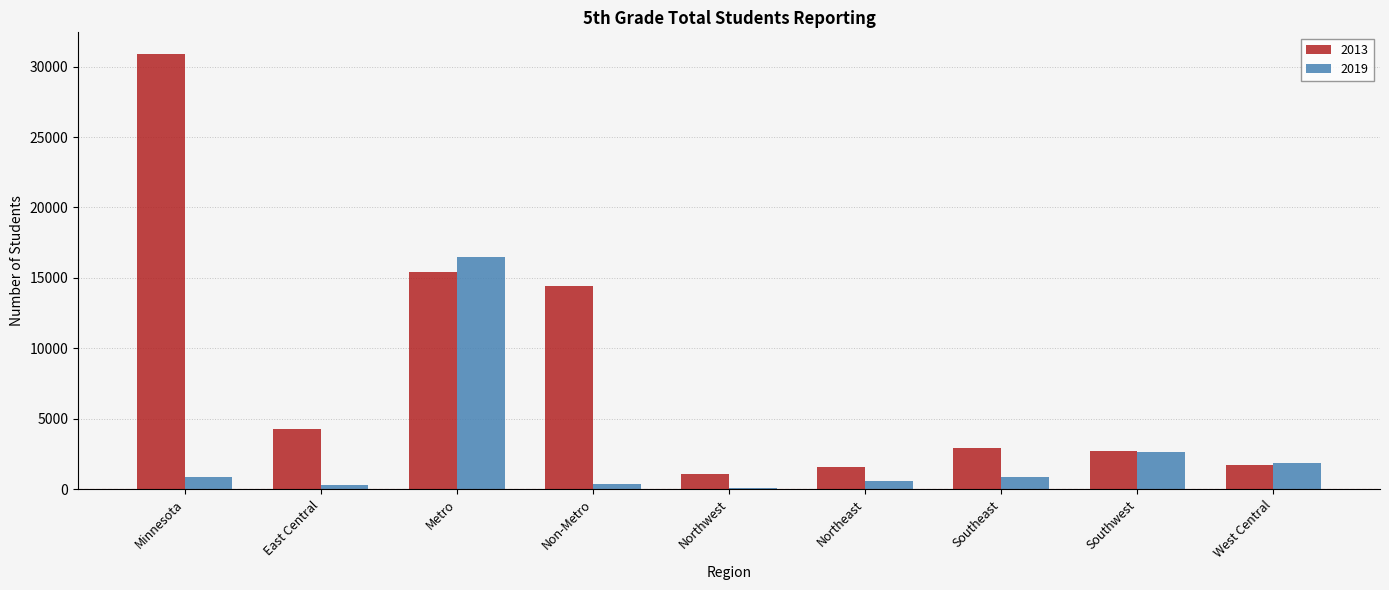

How many series are shown in this chart?

2